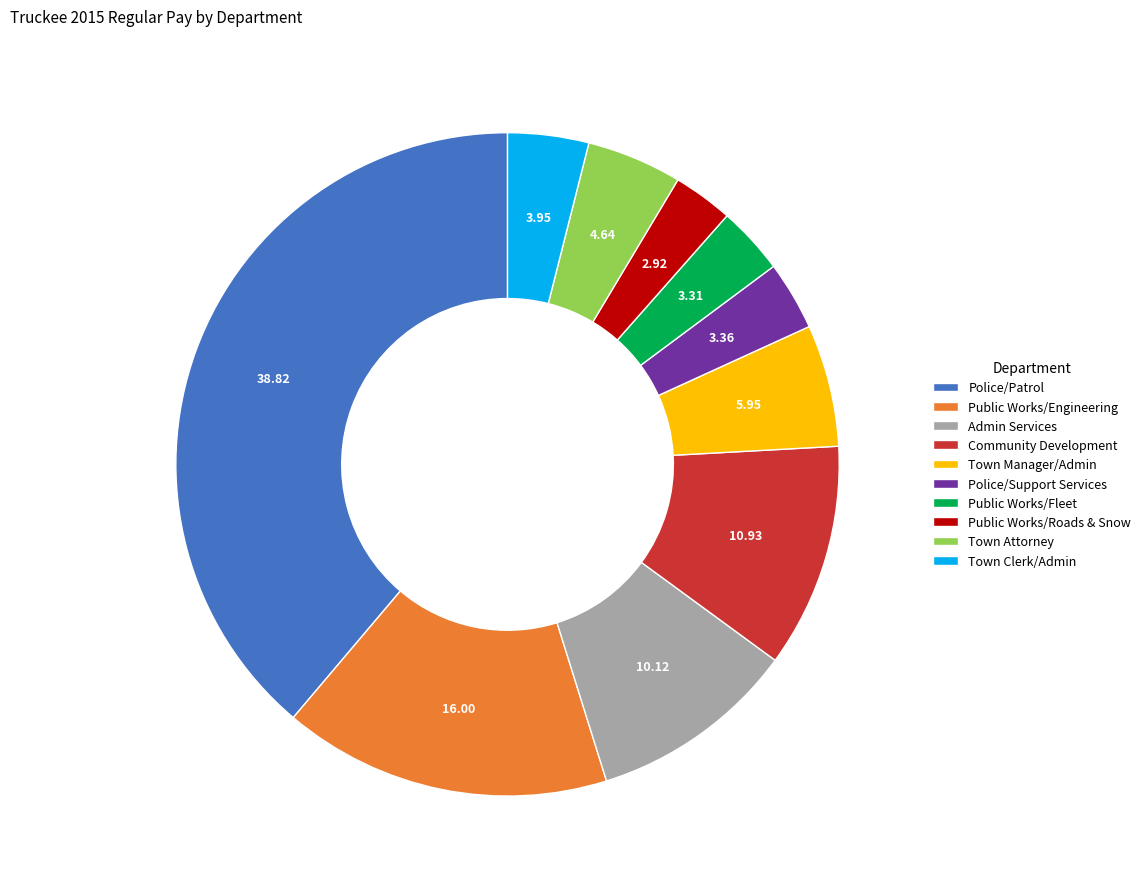

How many segments does this pie chart have?

10